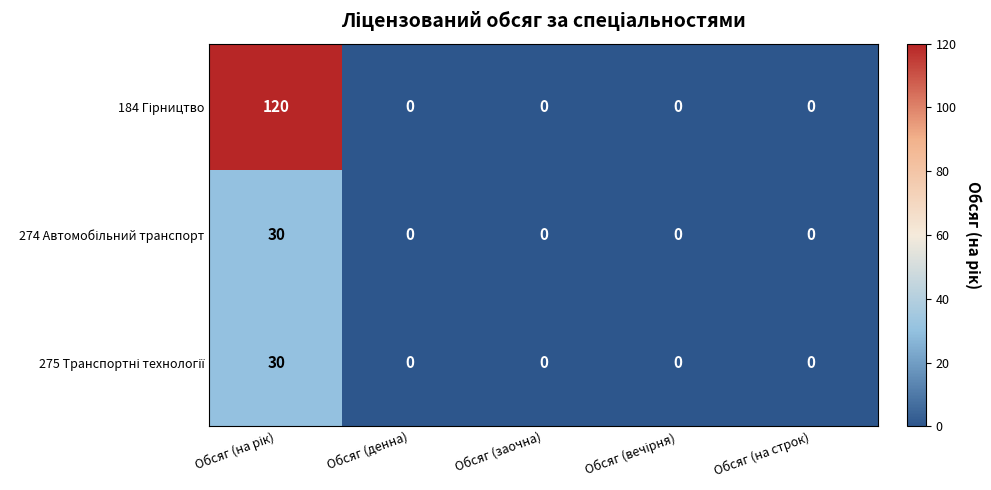

What is the maximum value shown in the chart?

120